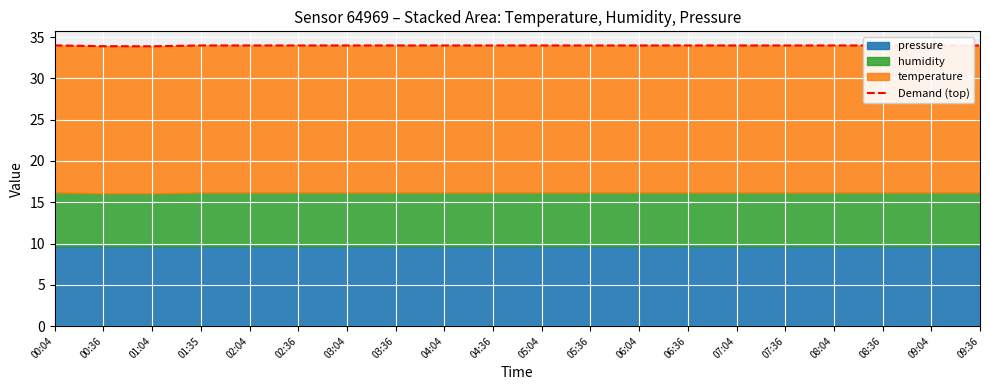

What is the label of the 15th point from the right?

02:36